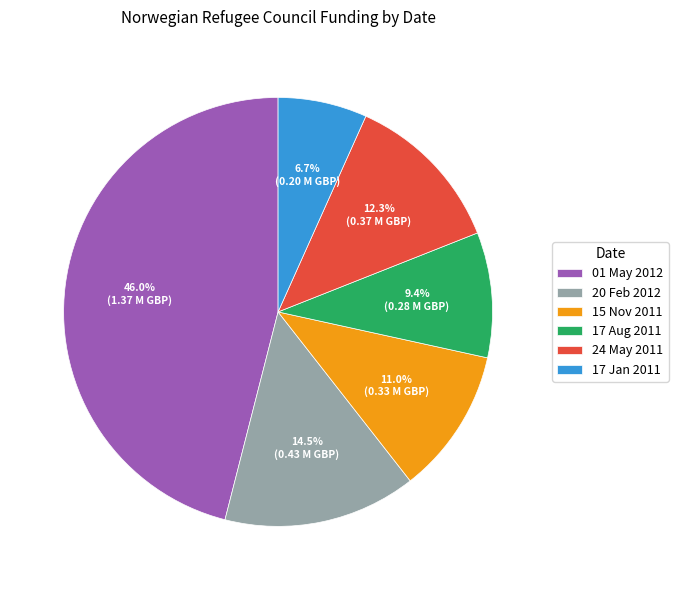

To the nearest percent, what is the difference between the largest and smallest slice percentages?

39%